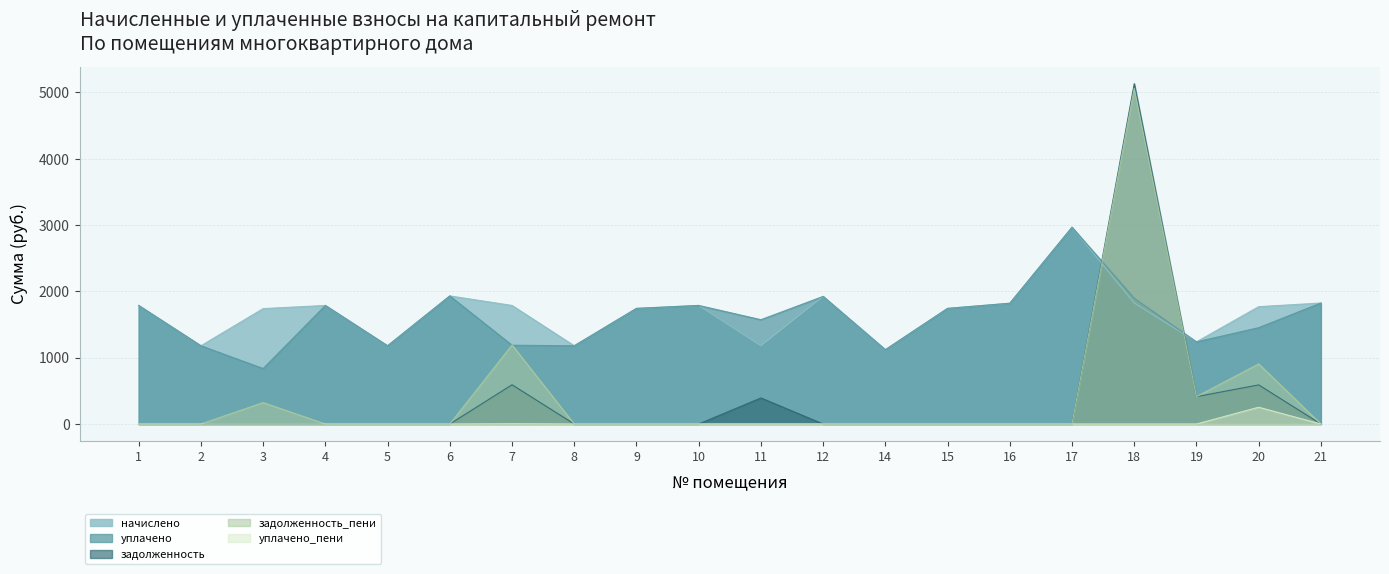

How many lines are shown in the chart?

5